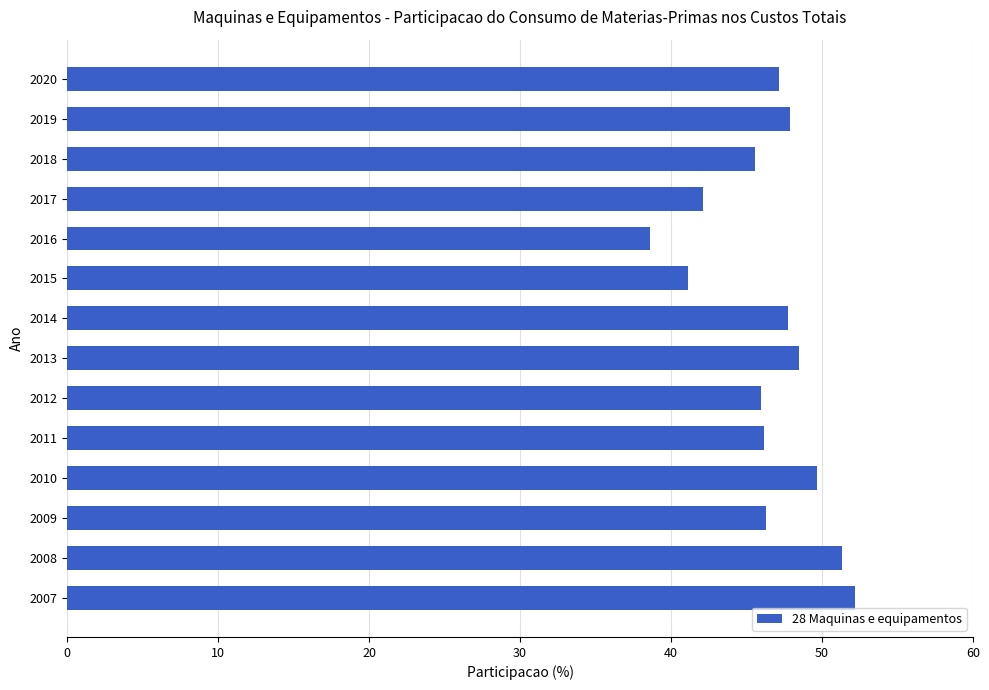

Which label corresponds to the smallest value in the chart?

2016